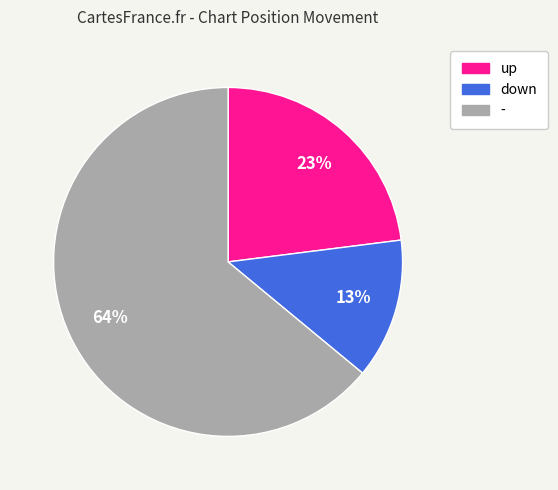

Count the number of slices in the pie.

3